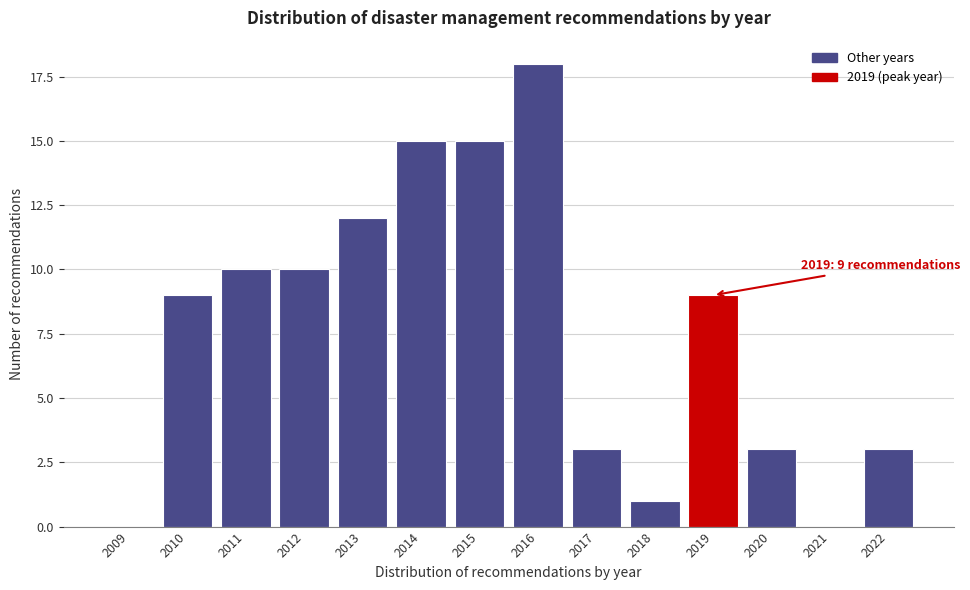

Reading left to right, list all the values displayed in this chart.

2009=0	2010=9	2011=10	2012=10	2013=12	2014=15	2015=15	2016=18	2017=3	2018=1	2019=9	2020=3	2021=0	2022=3